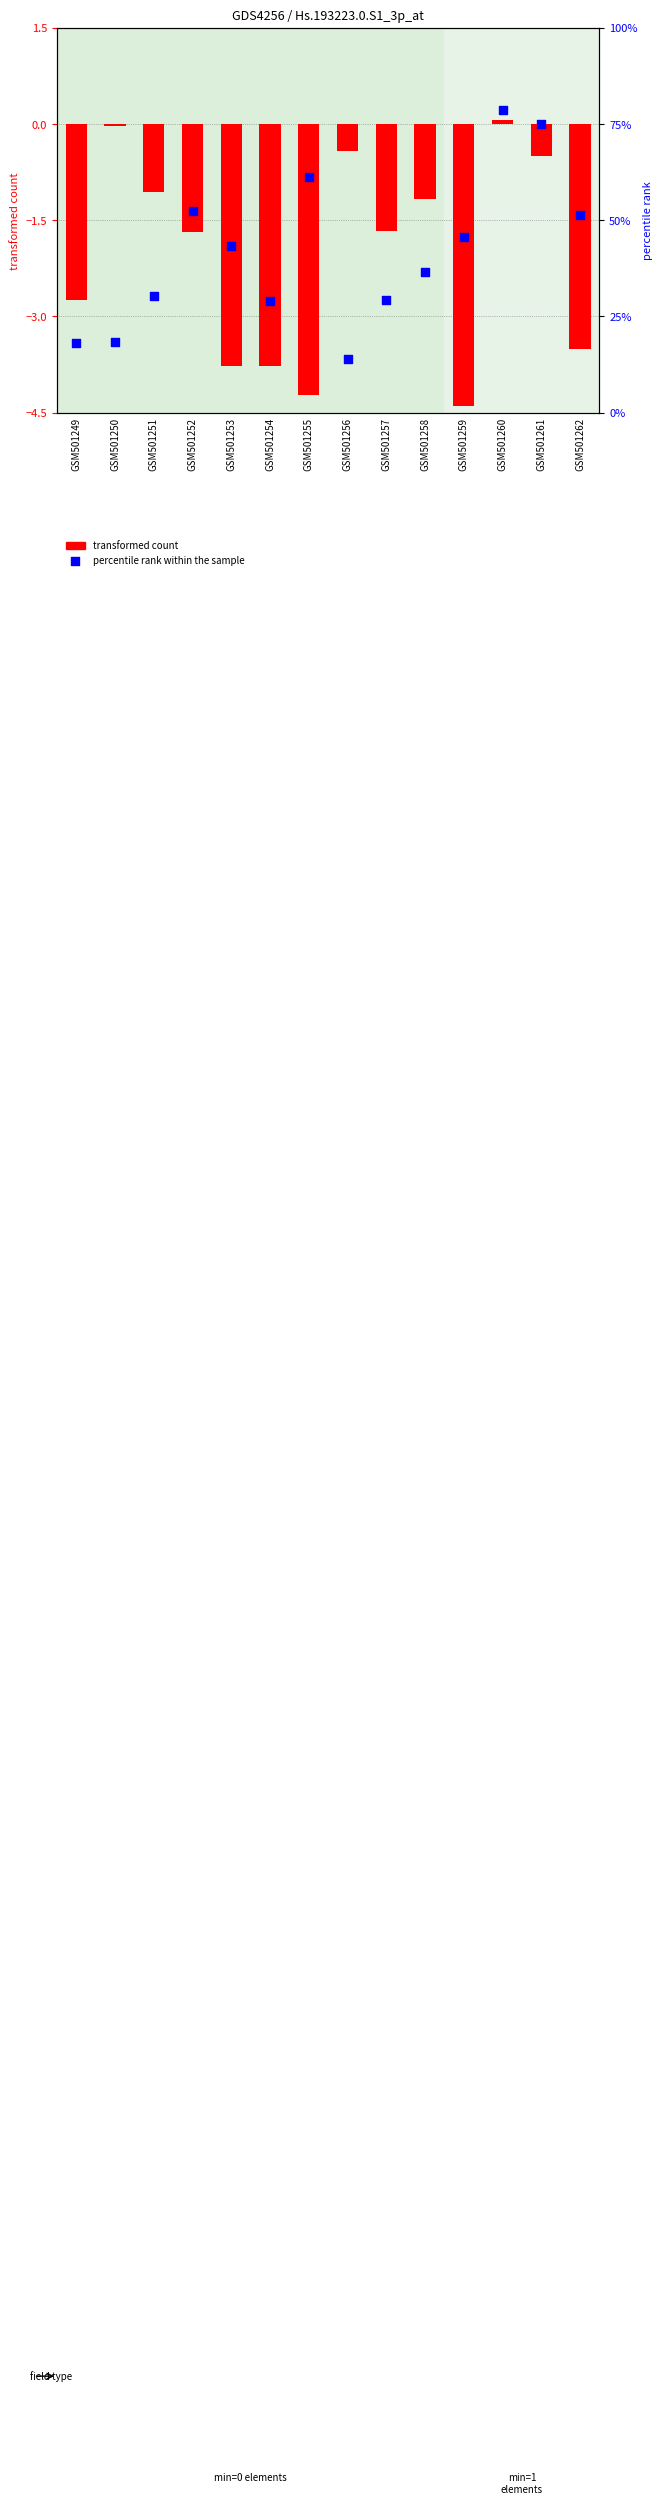

At which category is the sum across all series the highest?

GSM501260